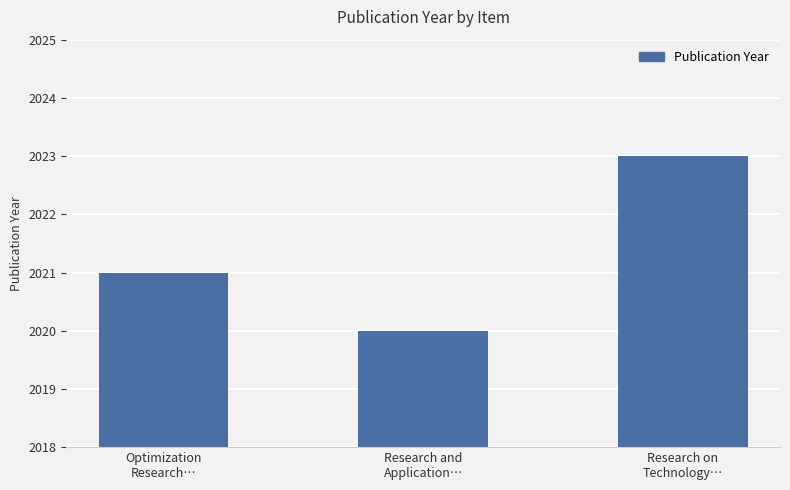

What position from the right is Research on
Technology…?

1